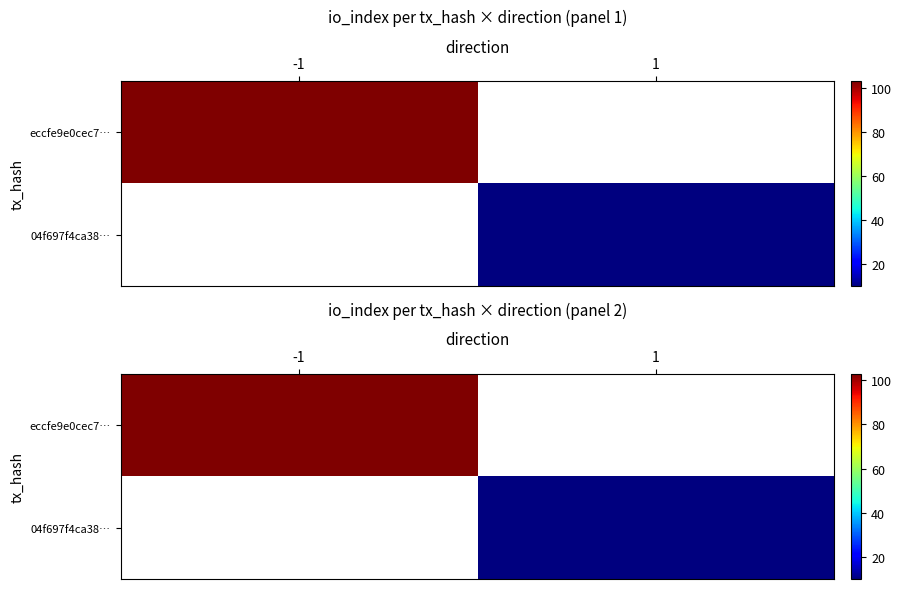

How many positive values does the eccfe9e0cec7… series have?

1